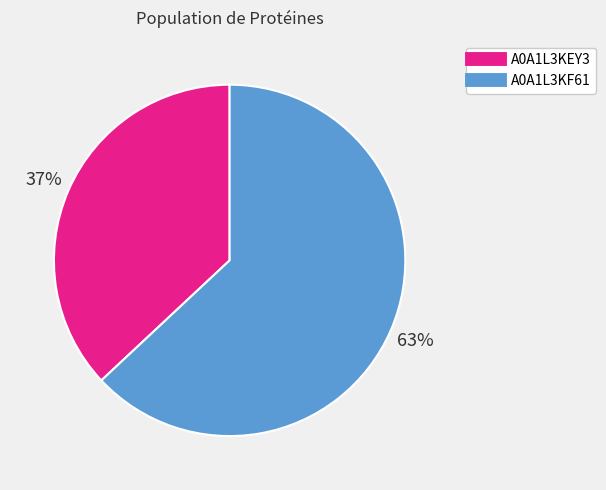

Is there any slice that represents more than half of the pie?

Yes